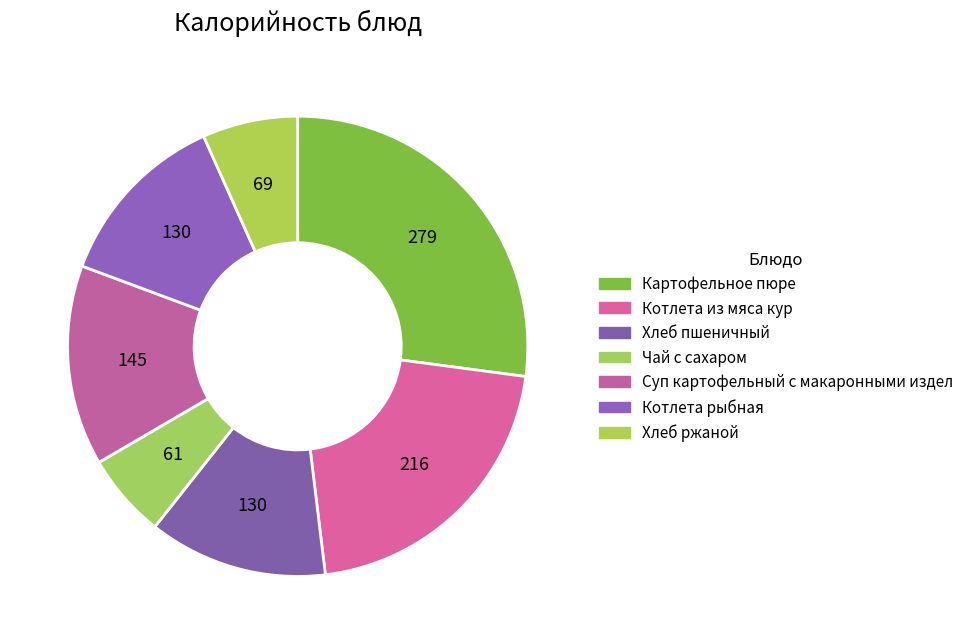

How many segments does this pie chart have?

7